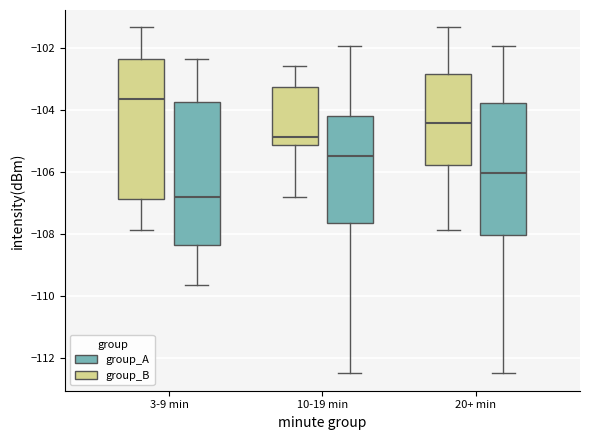

Where does the median line of the box for 10-19 min (group_B) sit on the y-axis? The values are not printed on the chart, so give them approximately, as read against the axis.

-104.8